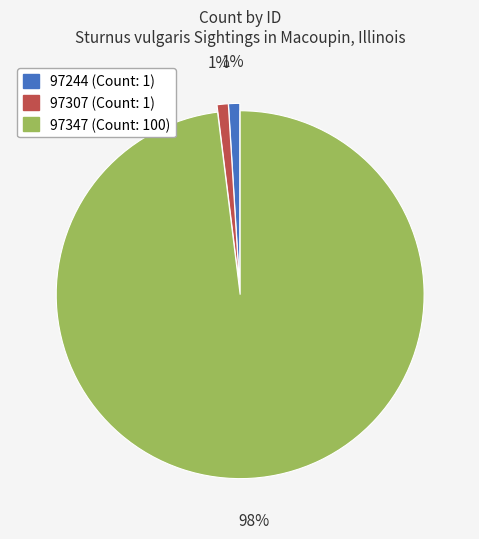

Which slice is the largest?

97347